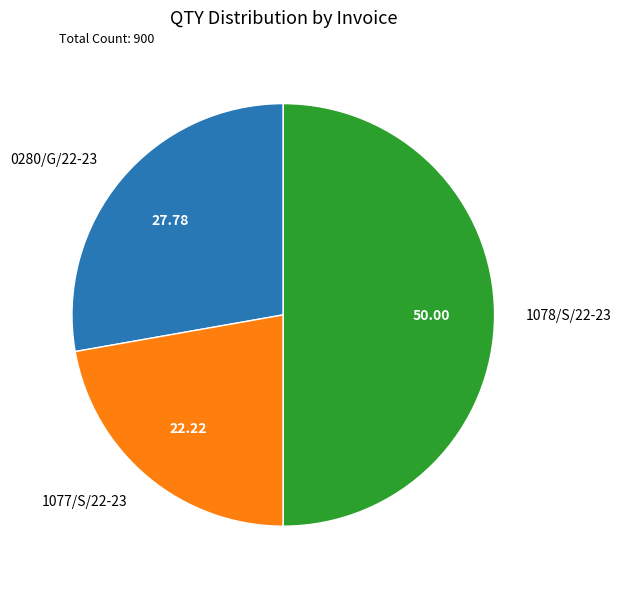

Is the sum of 1078/S/22-23 and 1077/S/22-23 greater than half?

Yes